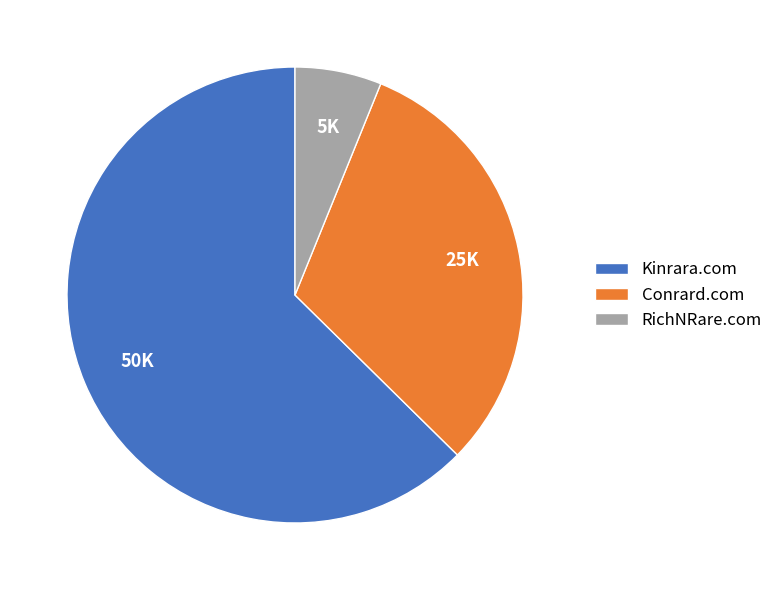

Does any single category account for the majority?

Yes